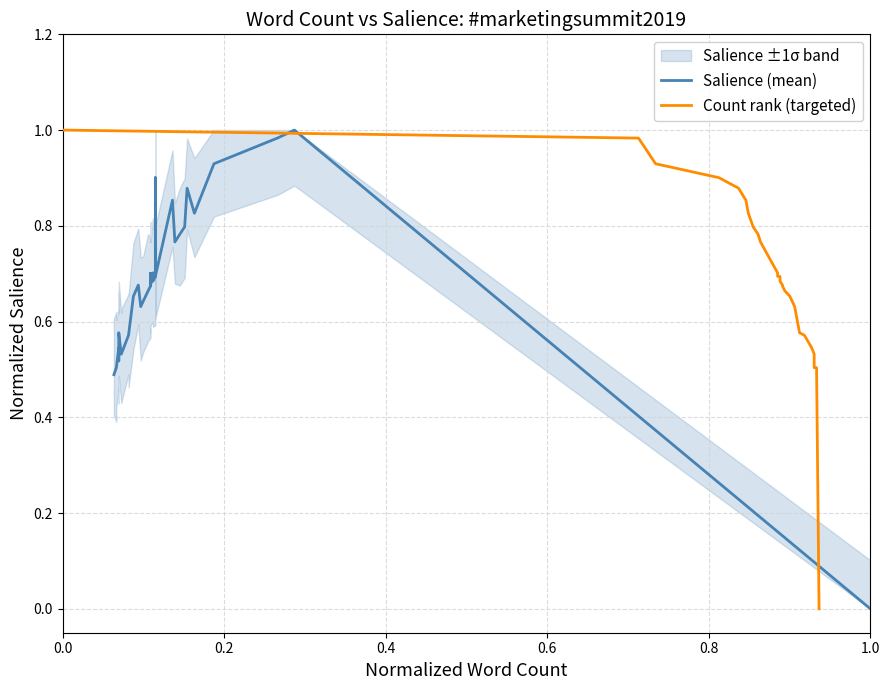

What is the value of the Salience (mean) point at the 7th from the left?

0.6